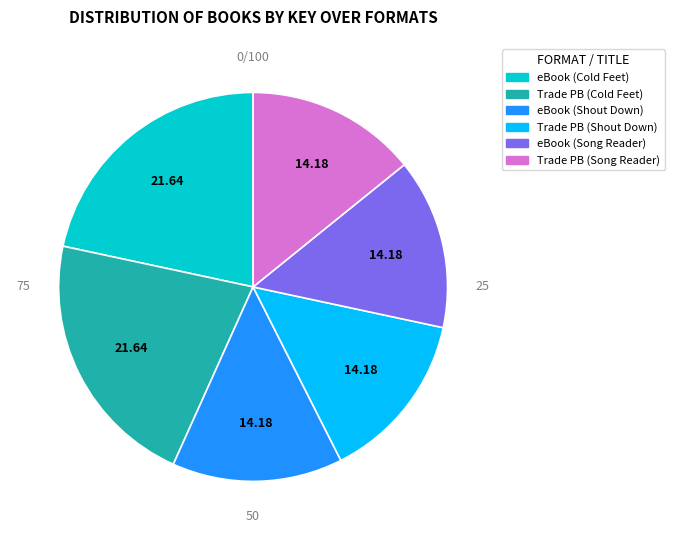

Count the number of slices in the pie.

6